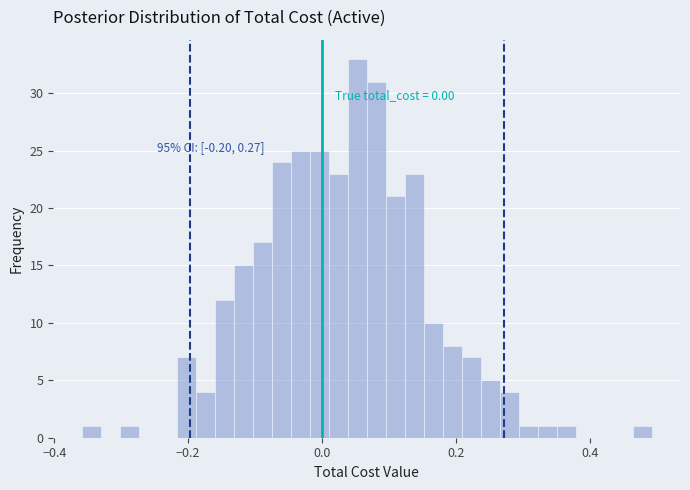

Around what value on the x-axis is the tallest bar? Give the approximate position of its centre, as read against the axis.

0.06